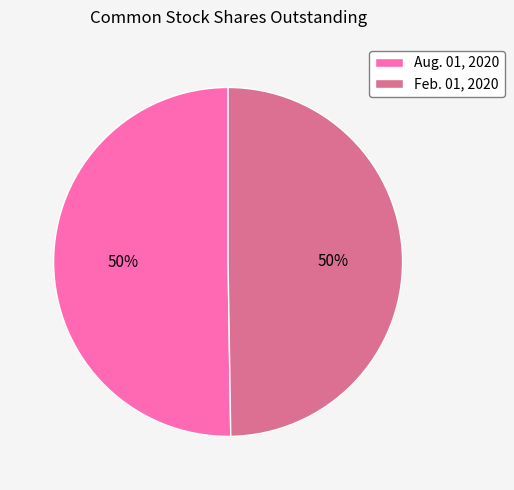

Do Aug. 01, 2020 and Feb. 01, 2020 together represent more than half of the pie?

Yes